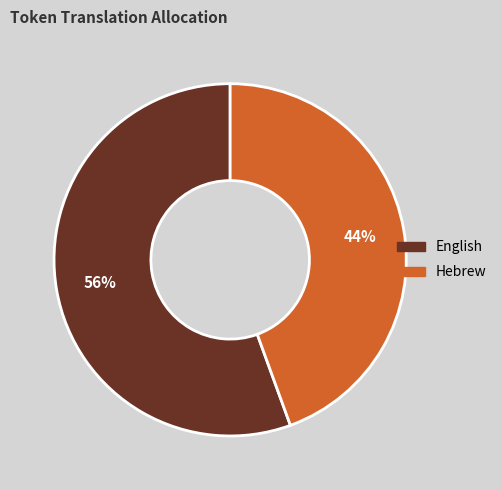

Is English the majority of the pie?

Yes